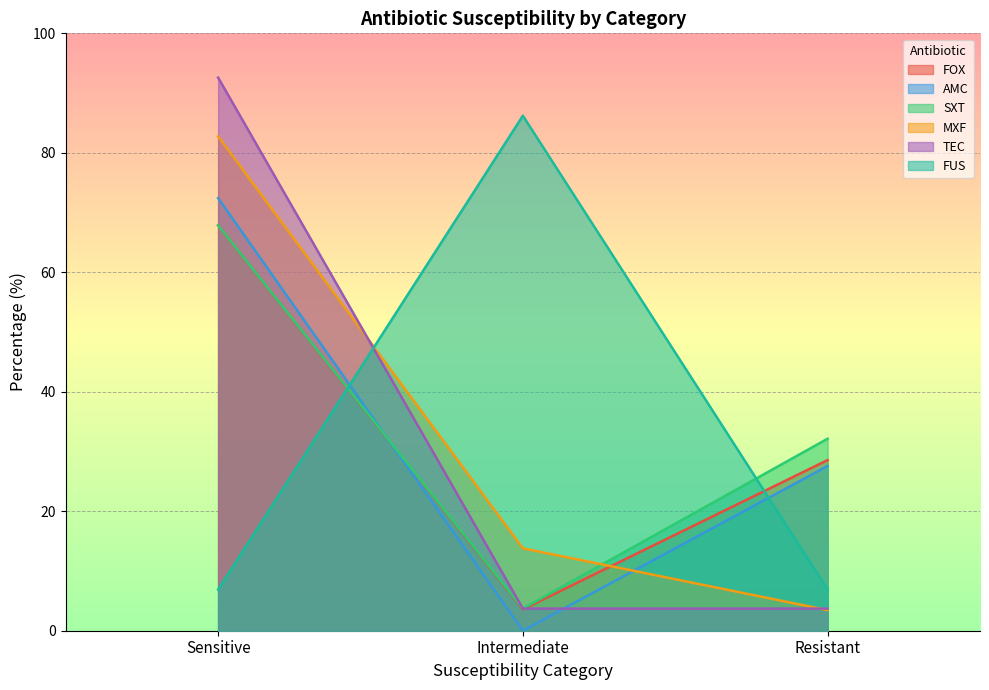

What is the lowest value of the SXT series?

3.7